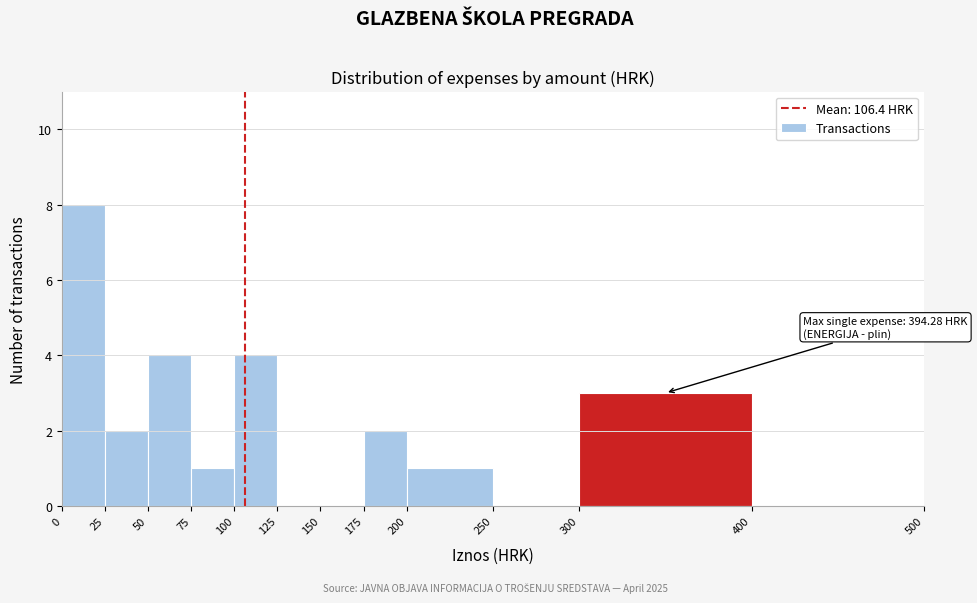

Over which range of the x-axis is the bar tallest?

0 to 25